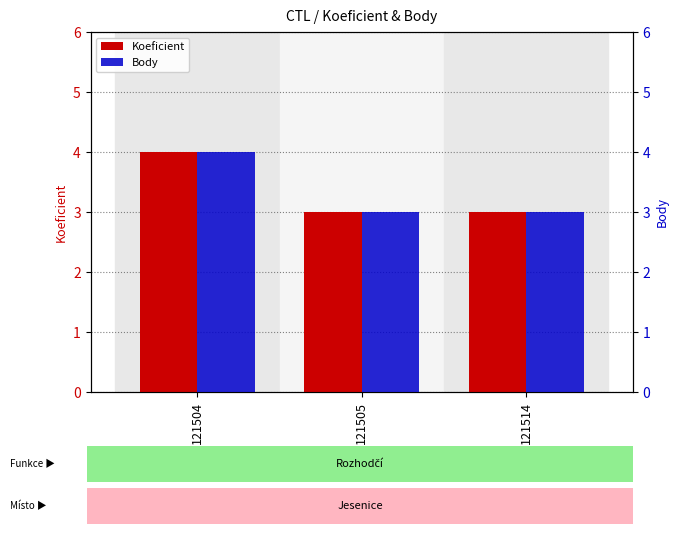

What is the sum of all Koeficient values?

10